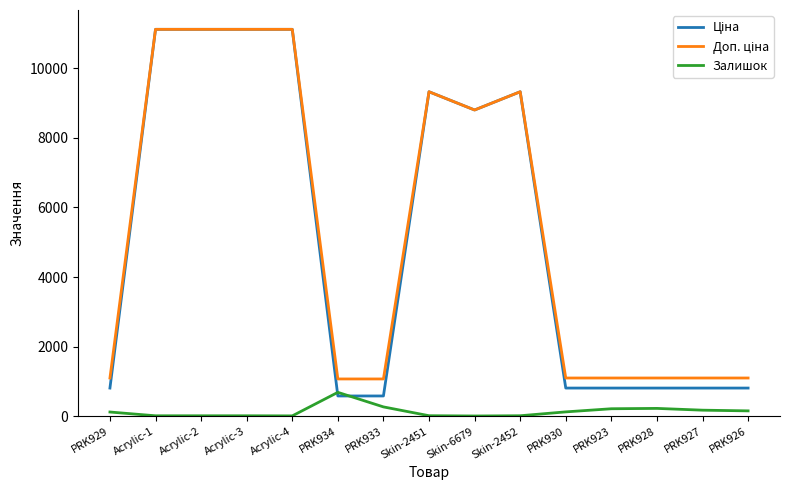

What is the maximum value for Залишок?

690.0